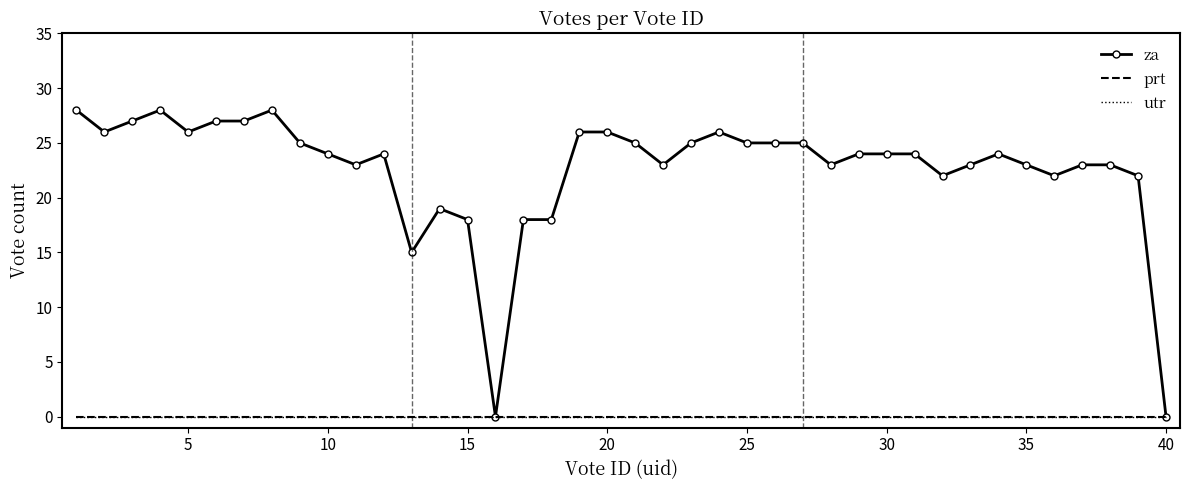

True or false: utr and za intersect in this chart.

False